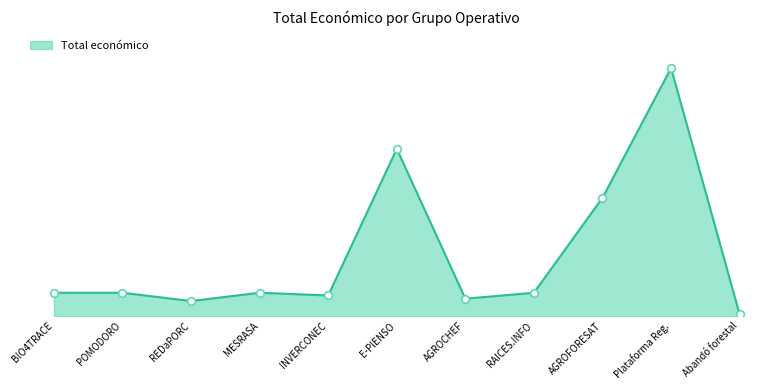

Does the chart have visible grid lines?

No